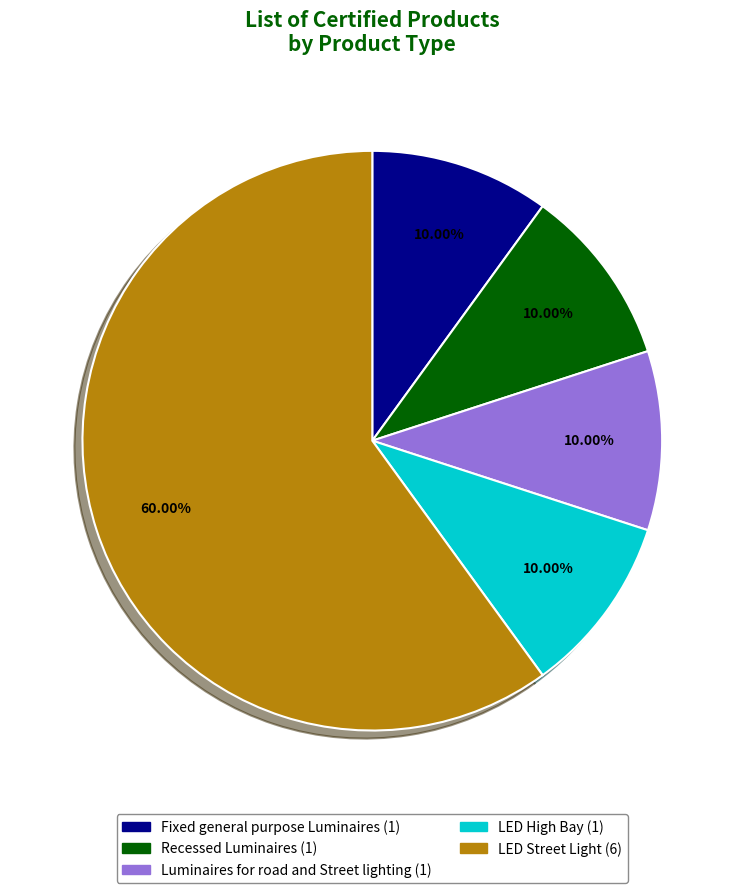

Which slice is the largest?

LED Street Light